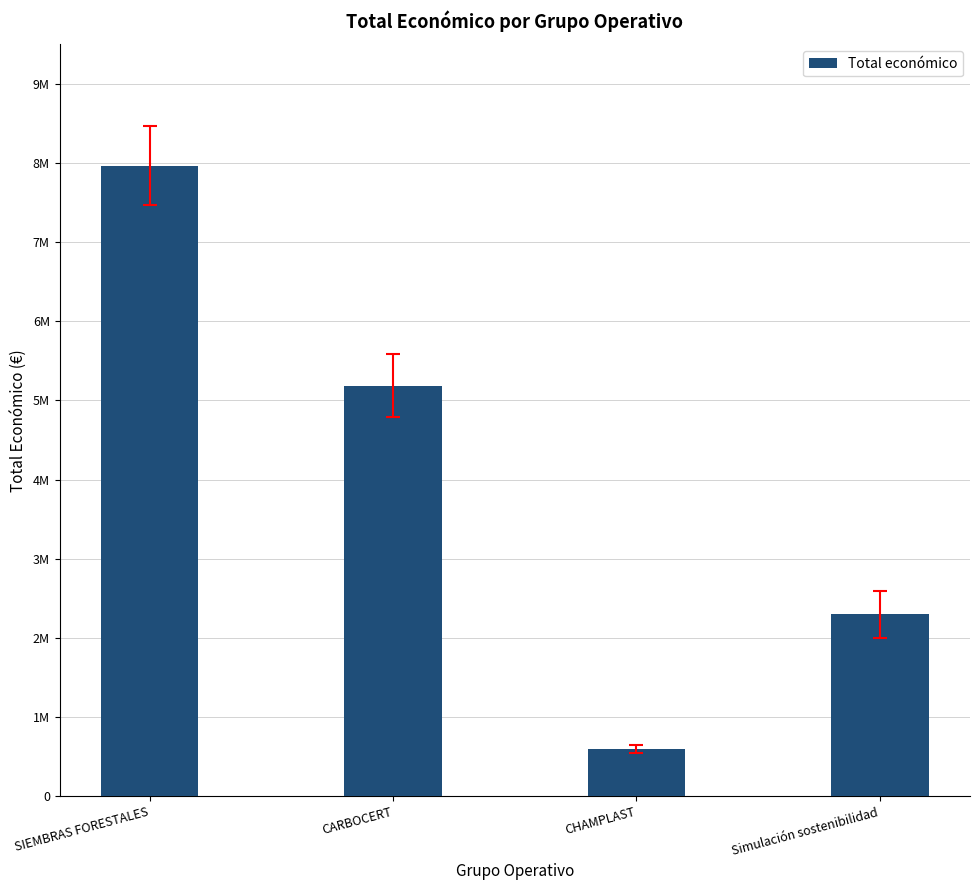

List the labels in order of value, largest first.

SIEMBRAS FORESTALES, CARBOCERT, Simulación sostenibilidad, CHAMPLAST